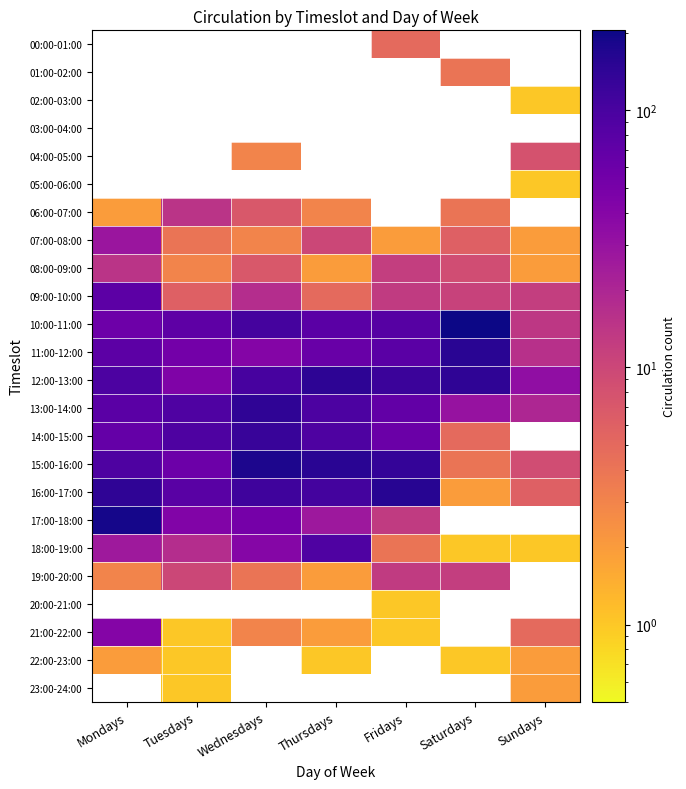

The value of 16:00-17:00 at Mondays is 51.9. True or false?

False